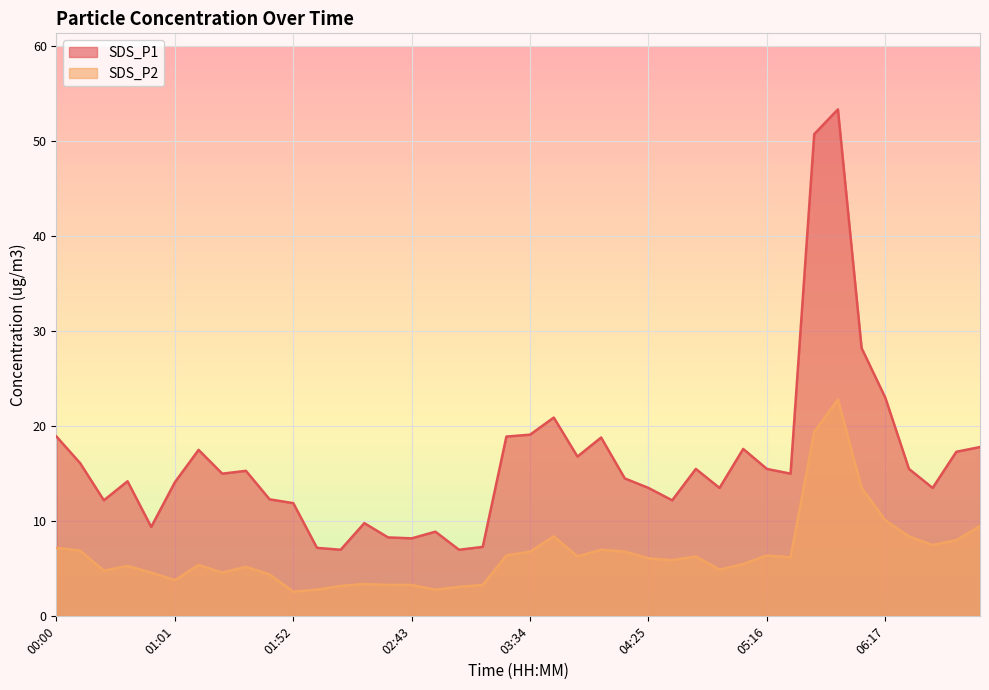

How many categories are shown in the chart?

40